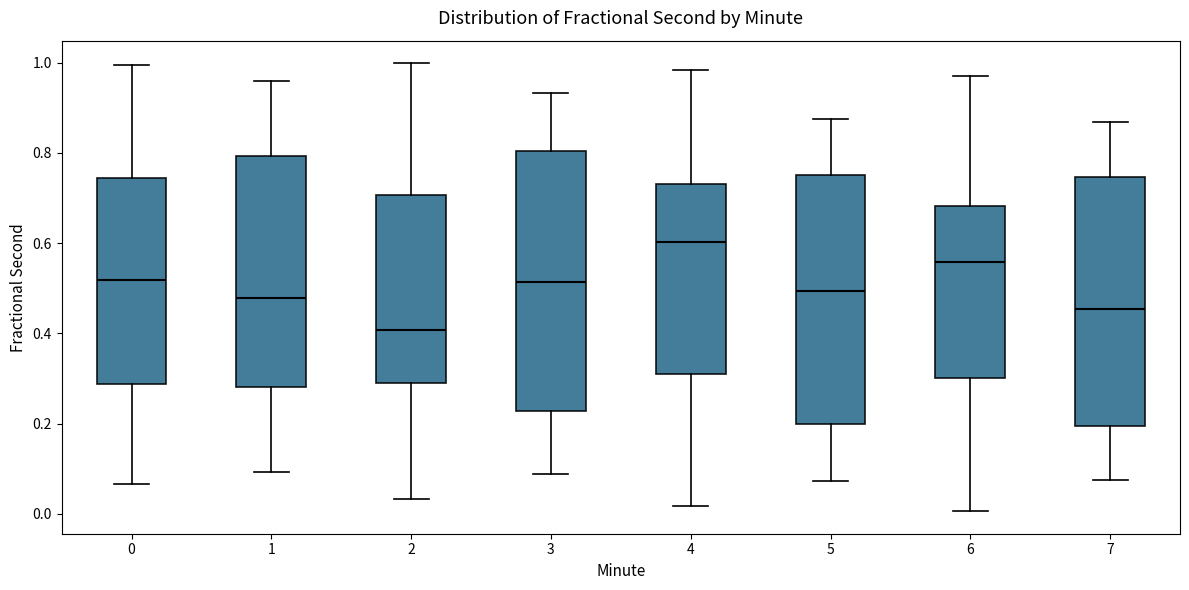

Reading left to right, read every box against the y-axis: the position of its median line, the range the box covers, and the ends of its whiskers. The values are not printed on the chart, so give them approximately, as read against the axis.

0: median 0.52, box 0.28 to 0.74, whiskers 0.06 to 1.00
1: median 0.48, box 0.28 to 0.80, whiskers 0.10 to 0.96
2: median 0.40, box 0.30 to 0.70, whiskers 0.04 to 1.00
3: median 0.52, box 0.22 to 0.80, whiskers 0.08 to 0.94
4: median 0.60, box 0.30 to 0.74, whiskers 0.02 to 0.98
5: median 0.50, box 0.20 to 0.76, whiskers 0.08 to 0.88
6: median 0.56, box 0.30 to 0.68, whiskers 0.00 to 0.98
7: median 0.46, box 0.20 to 0.74, whiskers 0.08 to 0.86